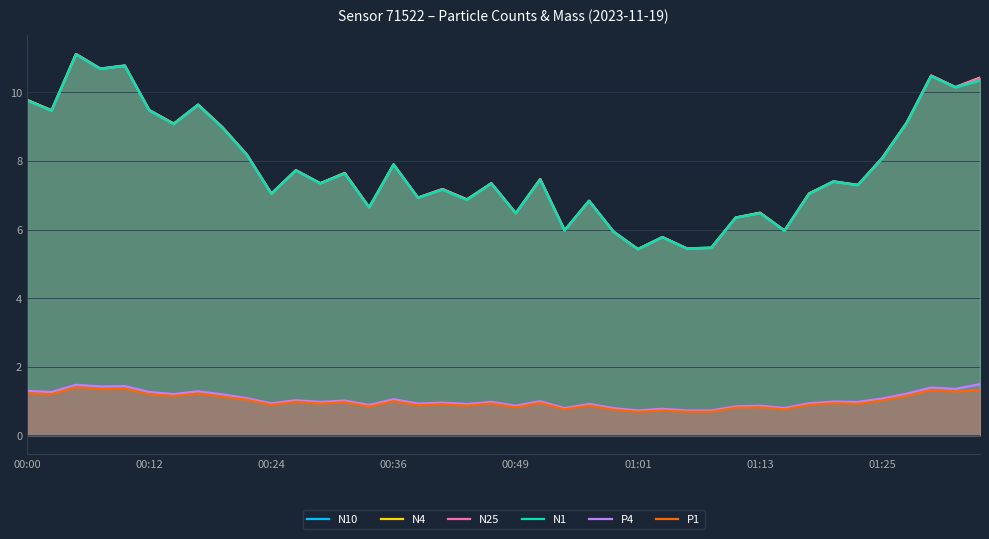

What is the smallest value displayed?

0.7